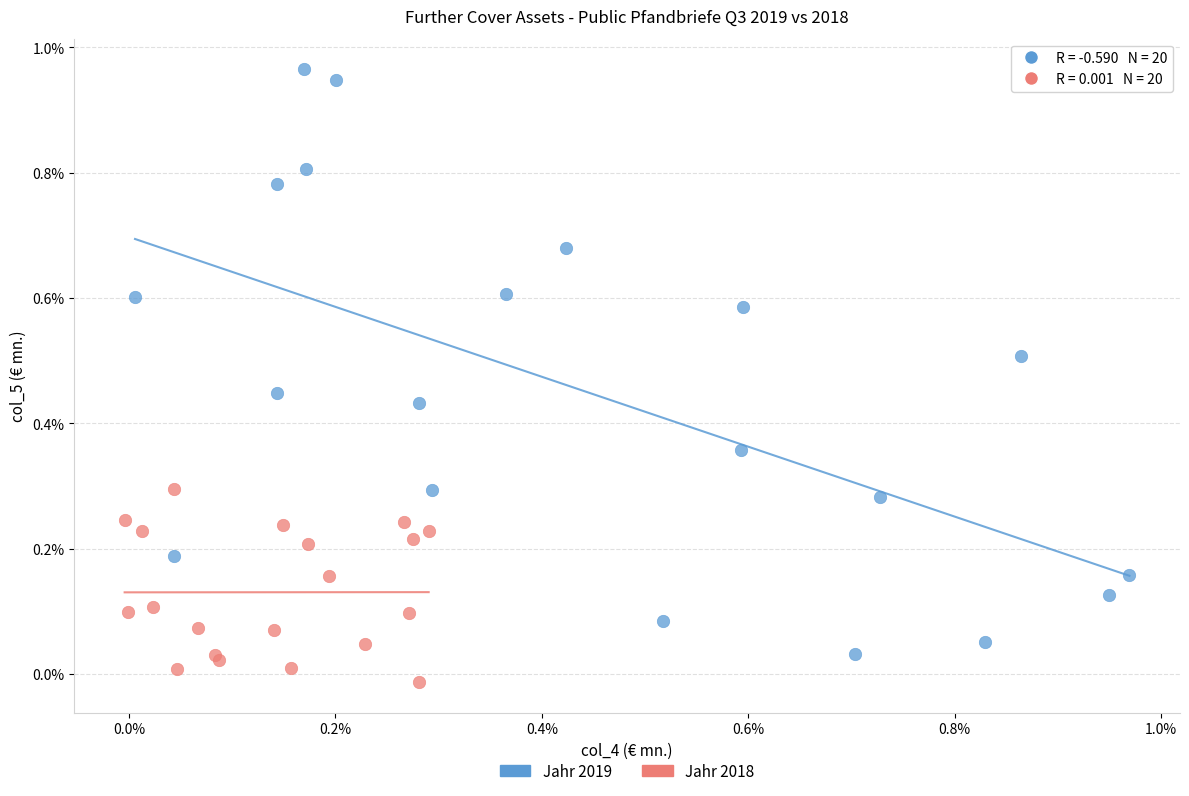

Which series reaches the maximum Y coordinate?

Jahr 2019